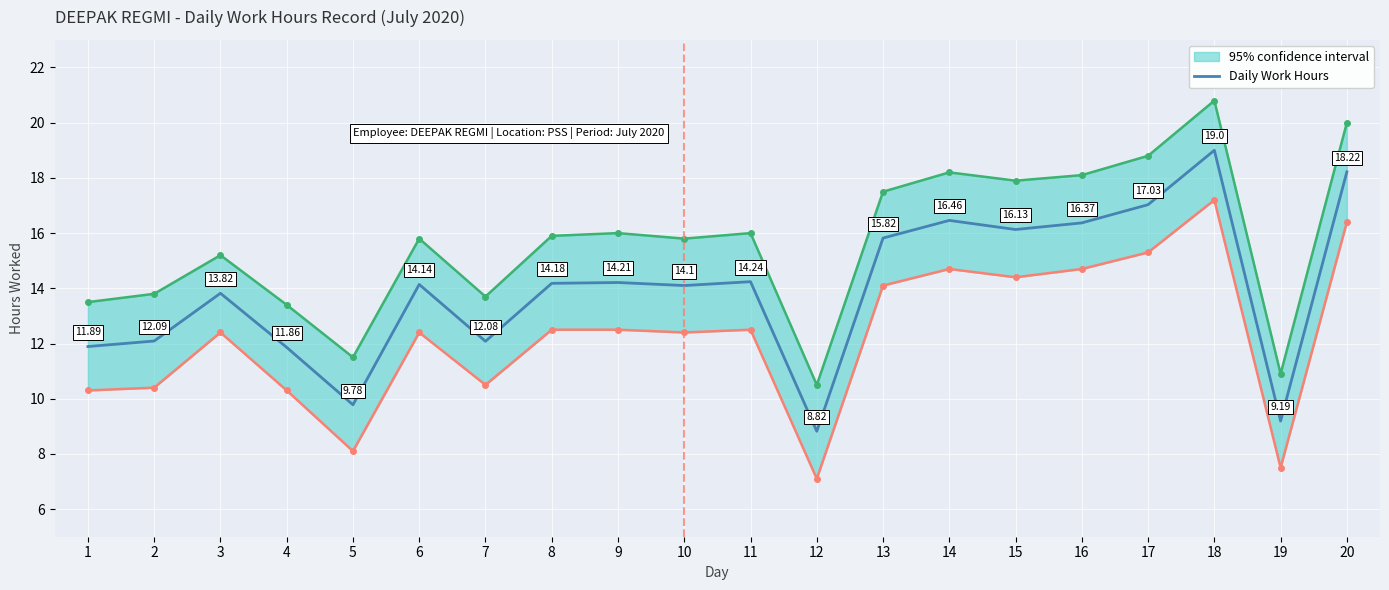

Reading right to left, extract all data points from this chart.

20=18.2	19=9.2	18=19.0	17=17.0	16=16.4	15=16.1	14=16.5	13=15.8	12=8.8	11=14.2	10=14.1	9=14.2	8=14.2	7=12.1	6=14.1	5=9.8	4=11.9	3=13.8	2=12.1	1=11.9